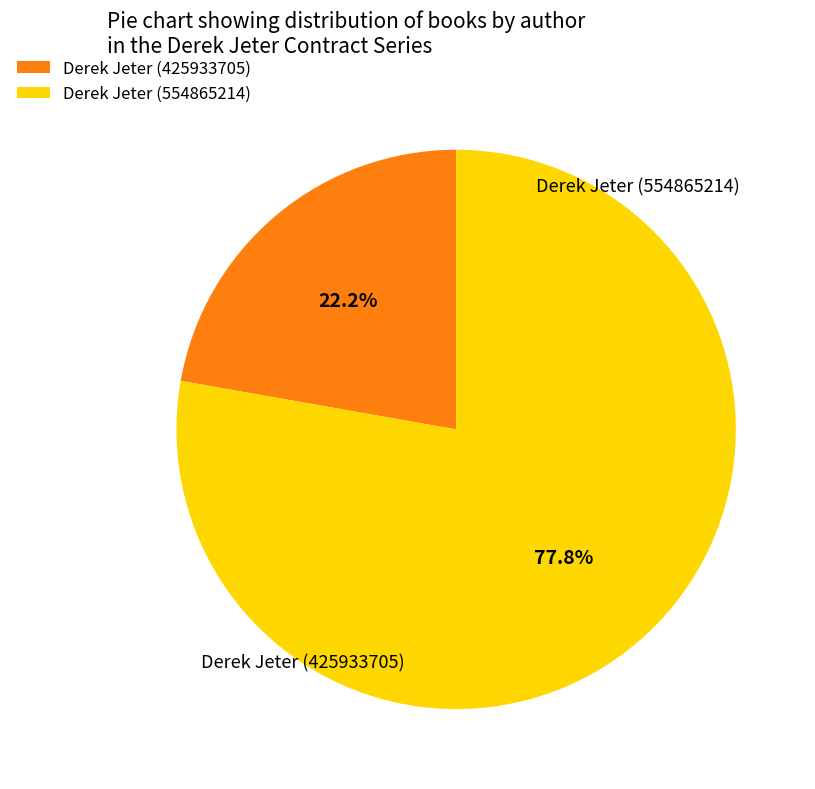

Is the sum of Derek Jeter (425933705) and Derek Jeter (554865214) greater than half?

Yes